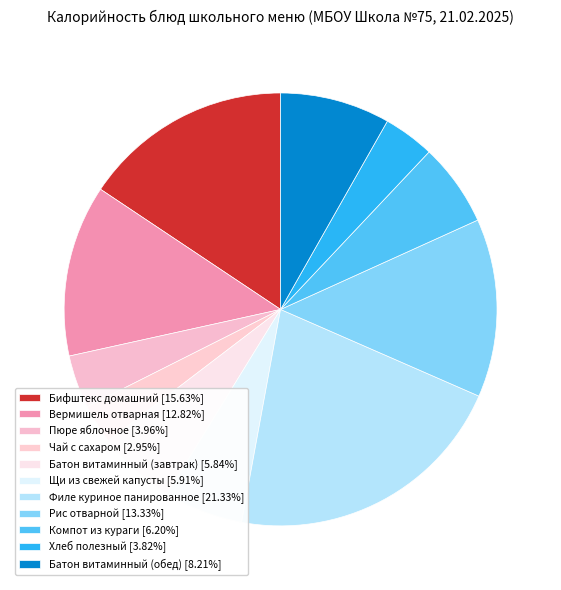

Does Чай с сахаром account for over 50% of the chart?

No